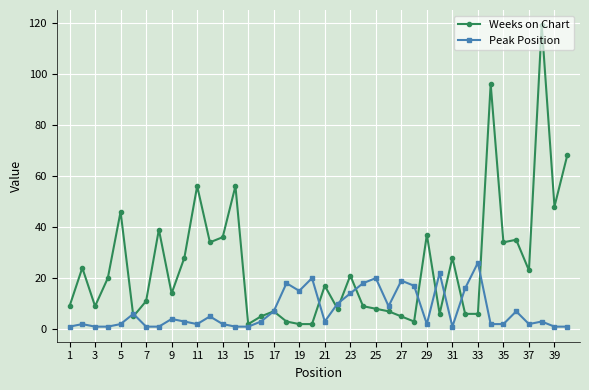

Which series has the largest total across all categories?

Weeks on Chart